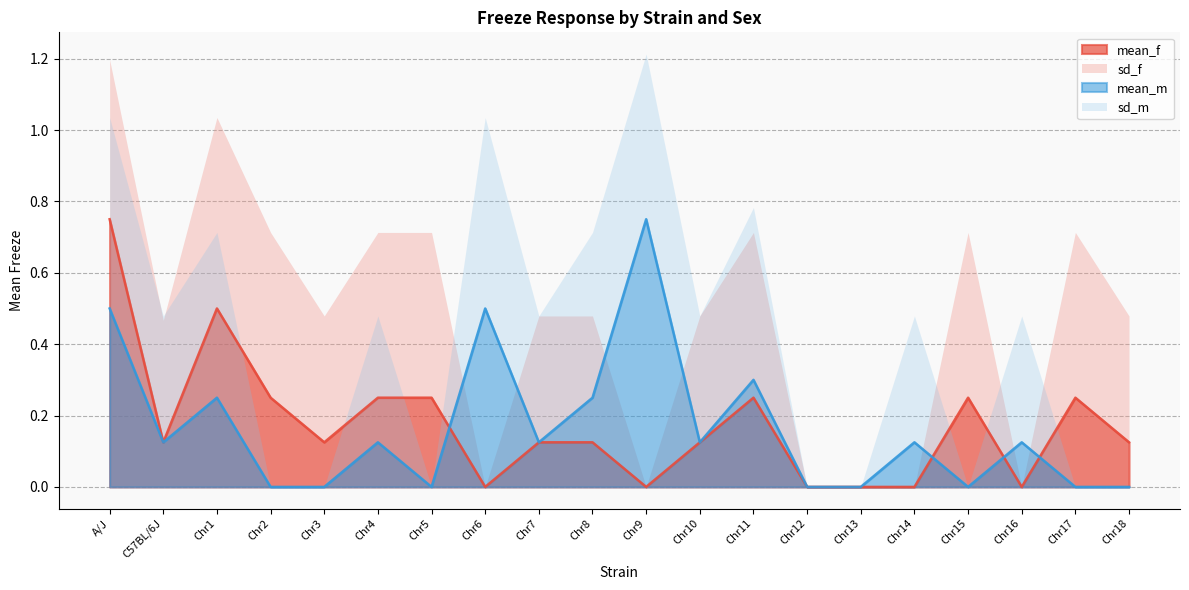

In mean_f, how many points are lower than both neighbors (excluding endpoints)?

5